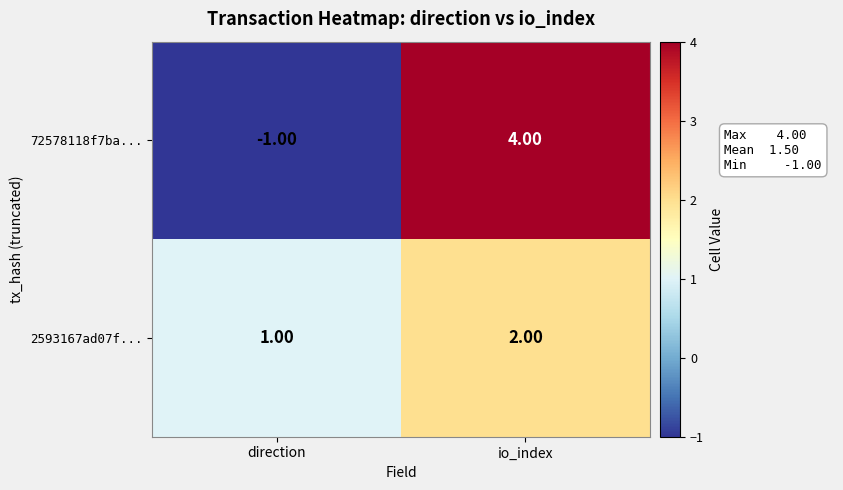

At which category is the sum across all series the highest?

io_index